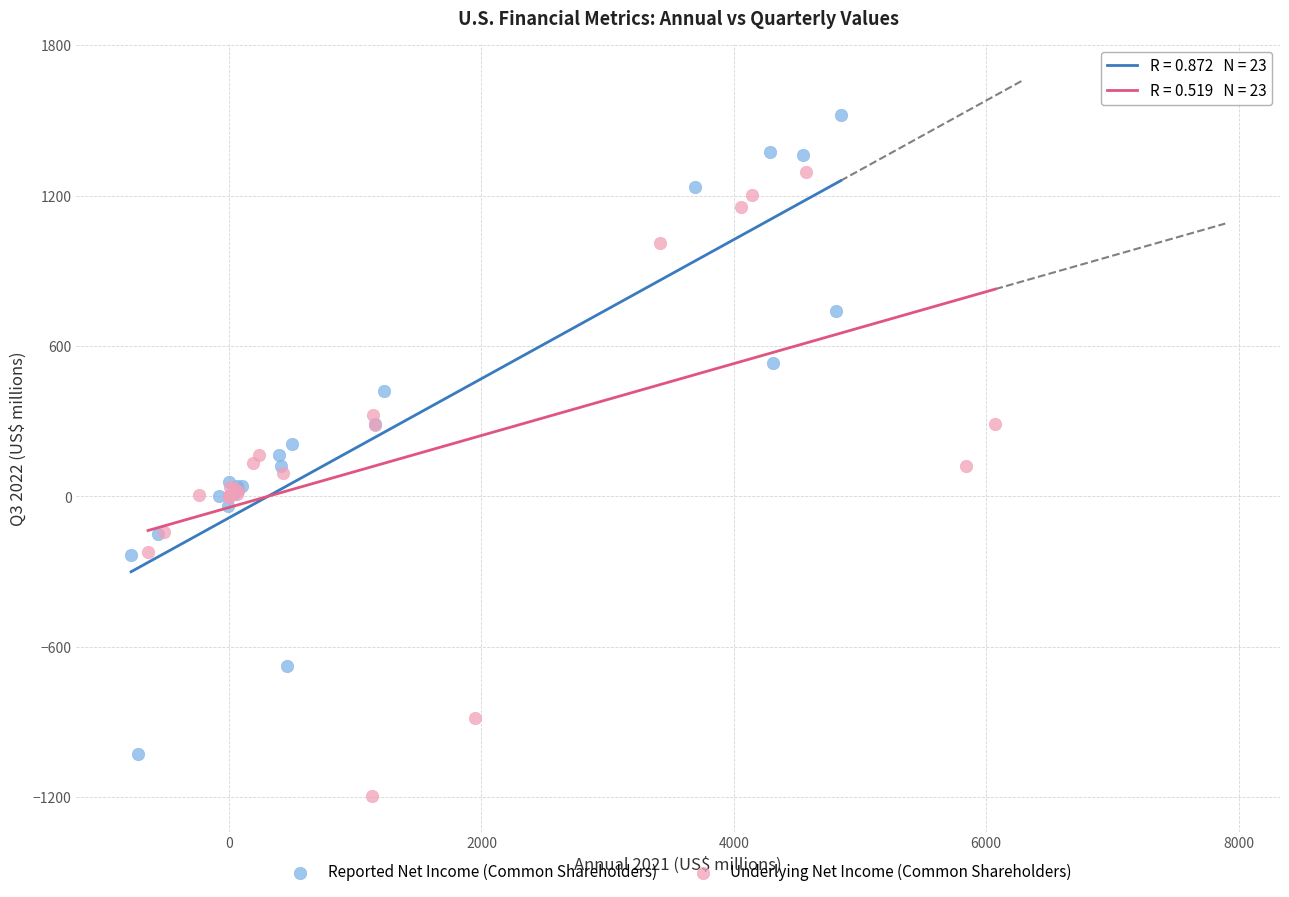

Which series contains the lowest Y value?

Underlying Net Income (Common Shareholders)